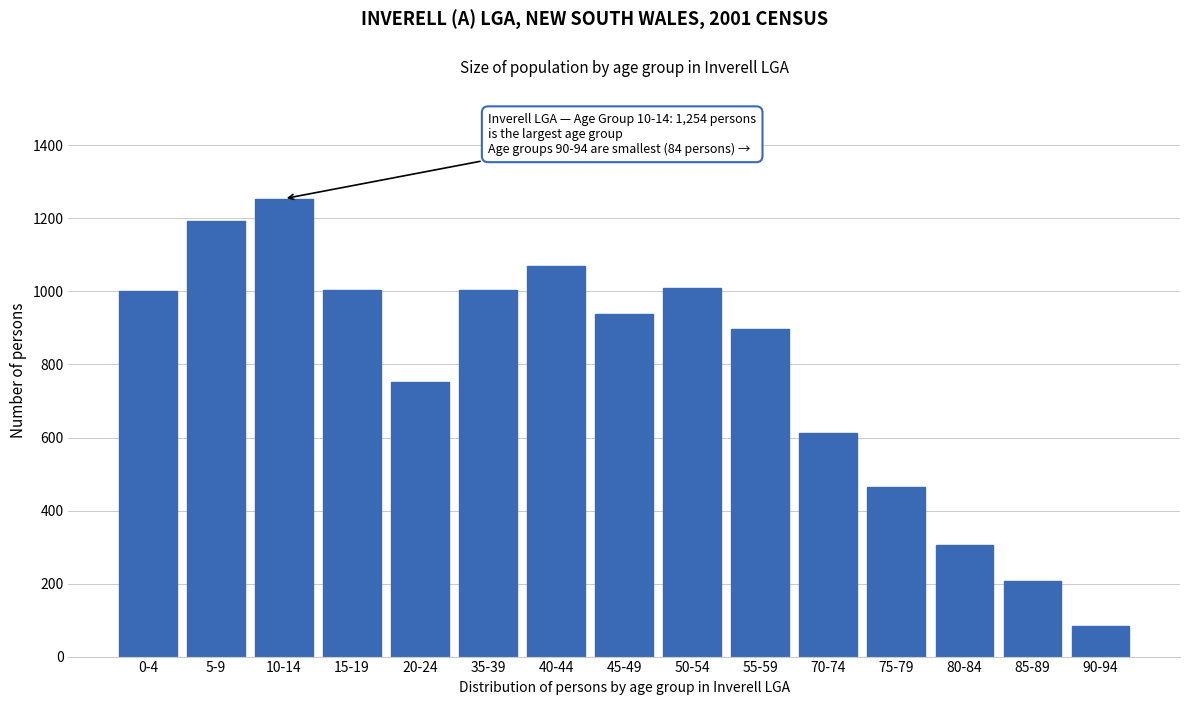

What is the value of the 4th bar from the left?

1004